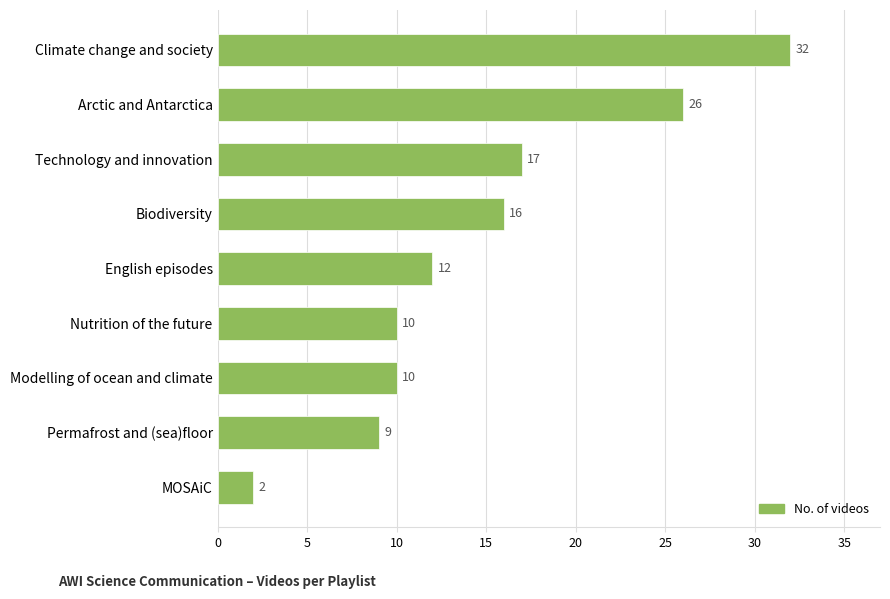

What is the sum of all values?

134